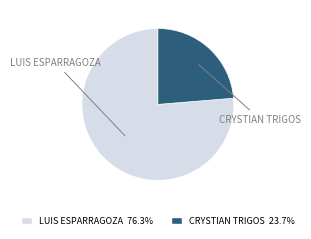

Is there a majority slice in this chart?

Yes